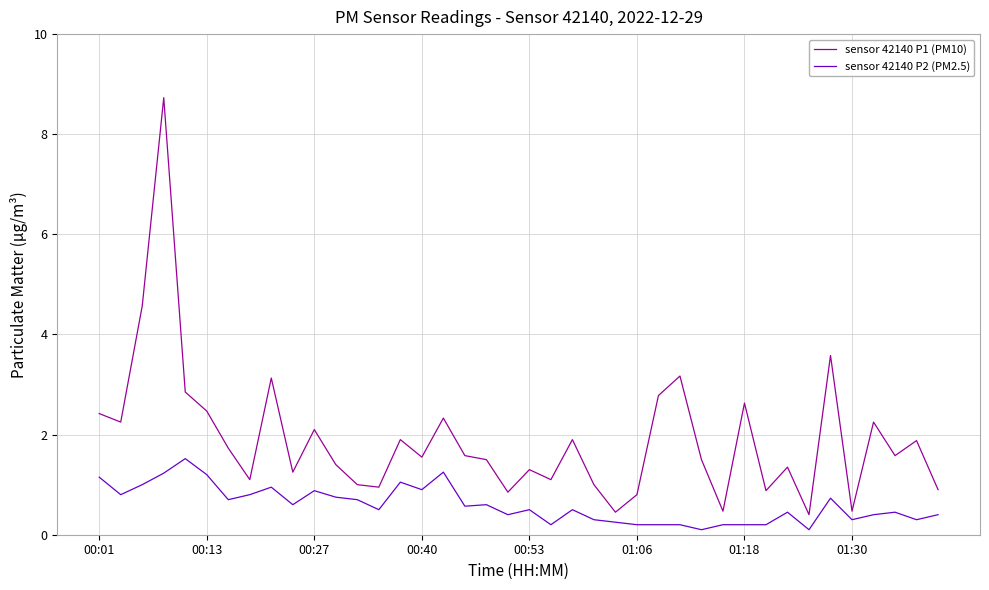

Rank the series by their average value, from highest to lowest.

sensor 42140 P1 (PM10), sensor 42140 P2 (PM2.5)